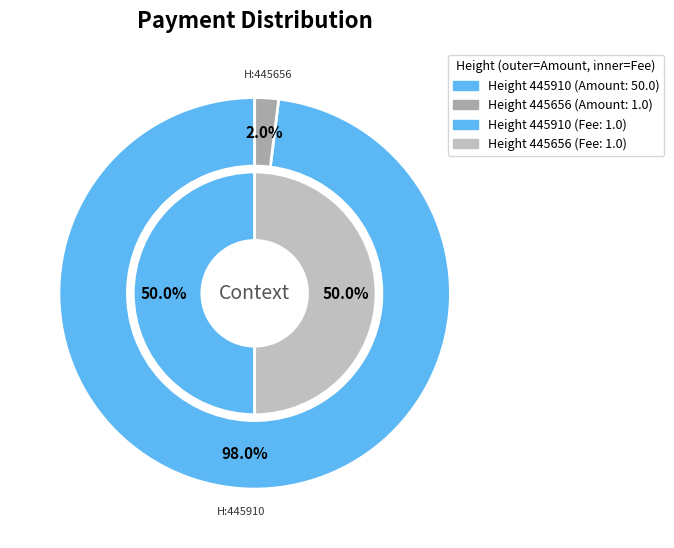

Which series changed the most between 445910 and 445656?

Amount